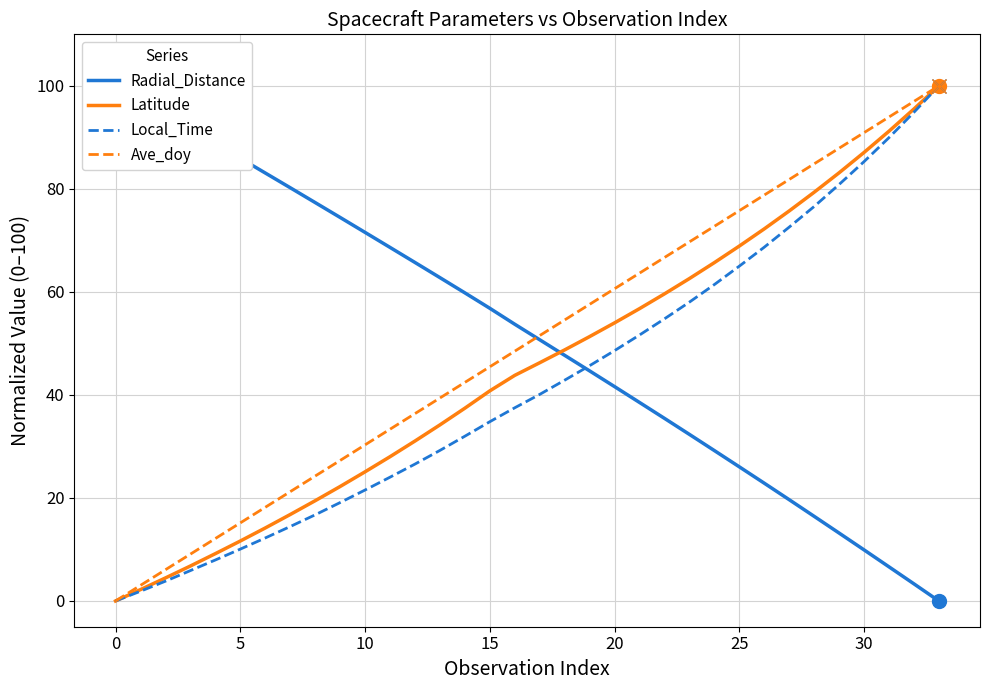

True or false: Radial_Distance and Latitude intersect in this chart.

True